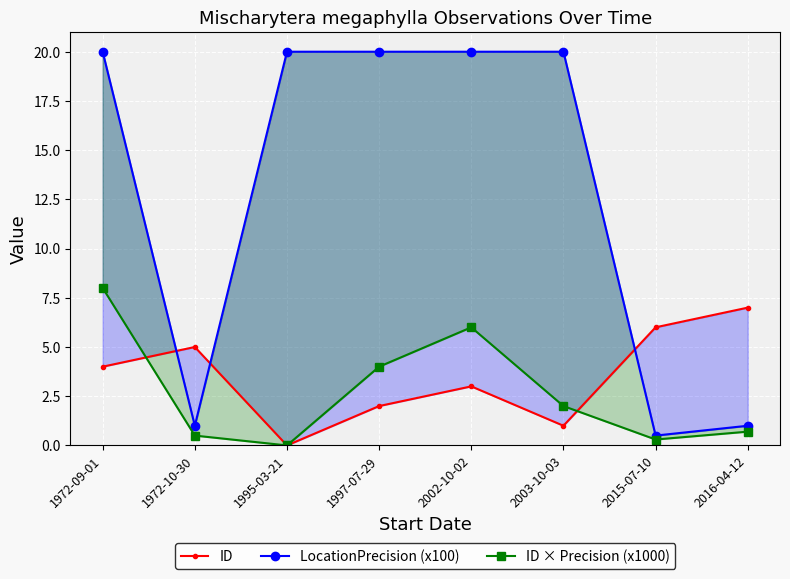

What is the label of the 6th point from the right?

1995-03-21